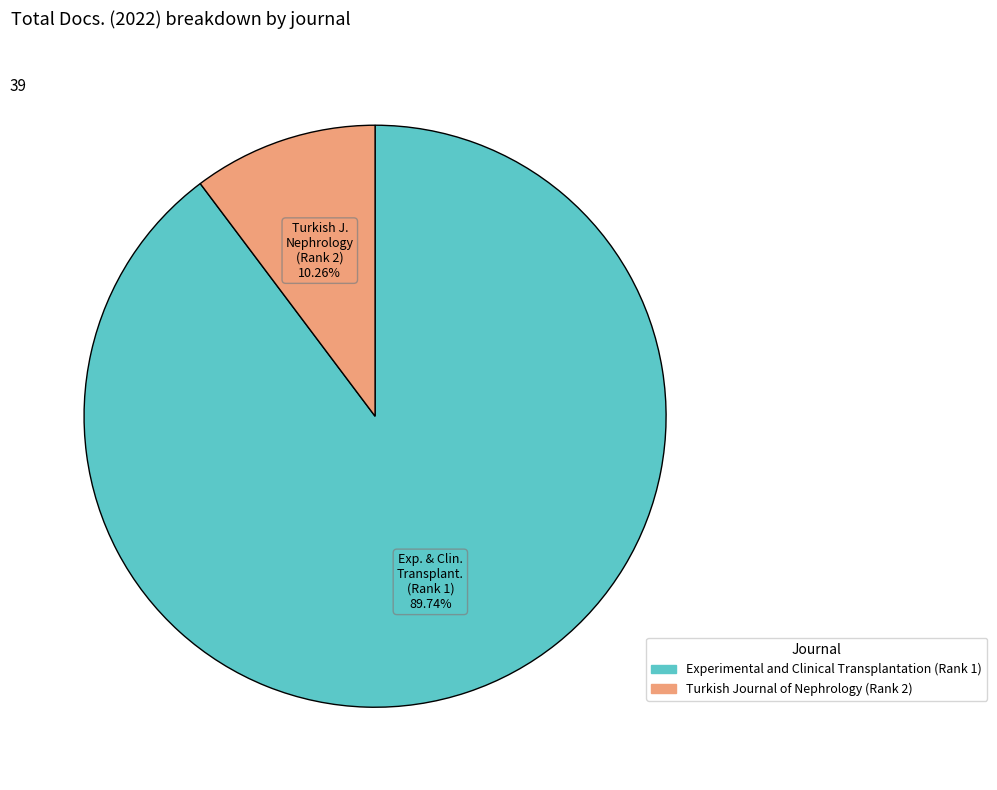

What percentage is the Turkish Journal of Nephrology (Rank 2) slice, to the nearest percent?

10%